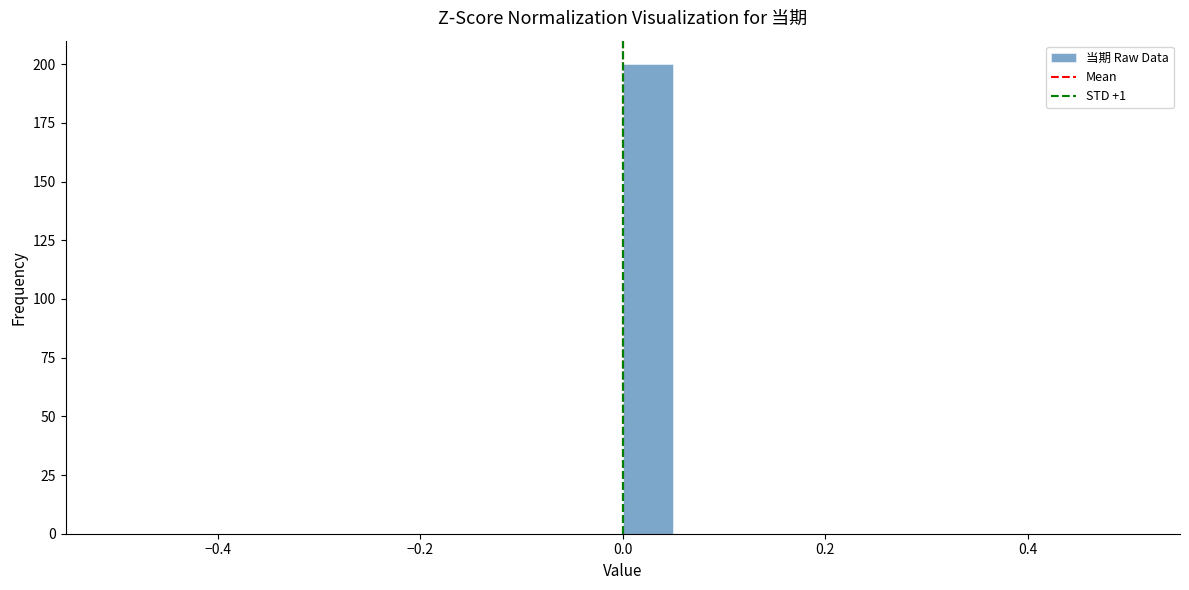

Around what value on the x-axis is the tallest bar? Give the approximate position of its centre, as read against the axis.

0.02